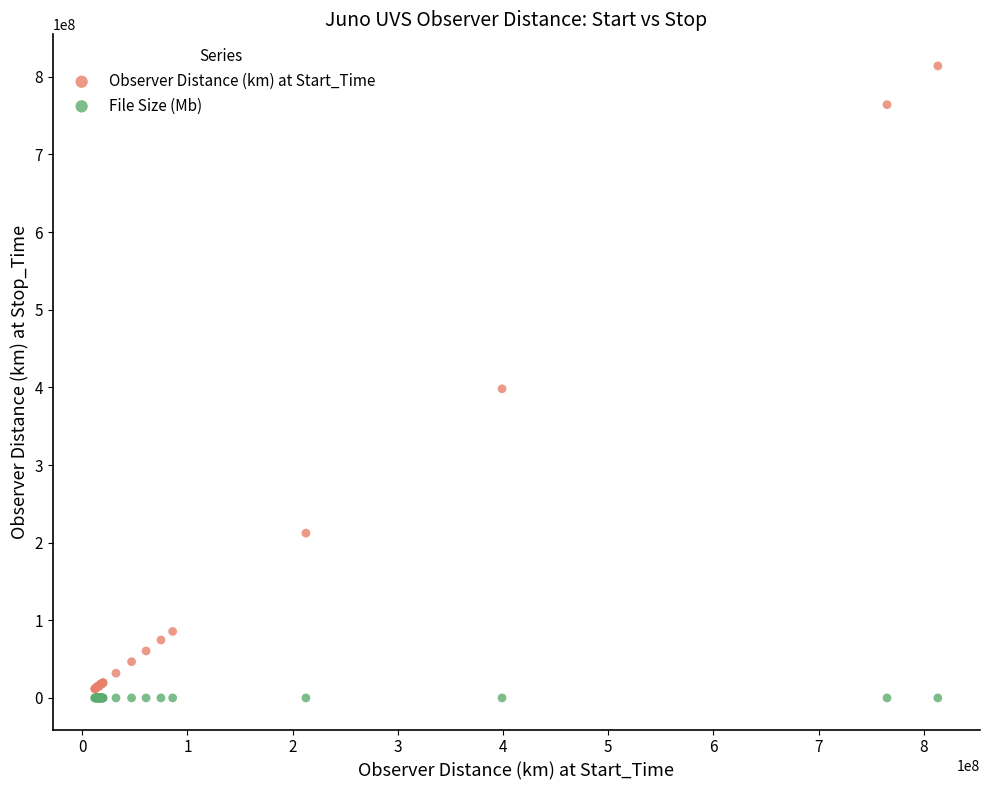

What are all the series names shown in the legend?

Observer Distance (km) at Start_Time, File Size (Mb)